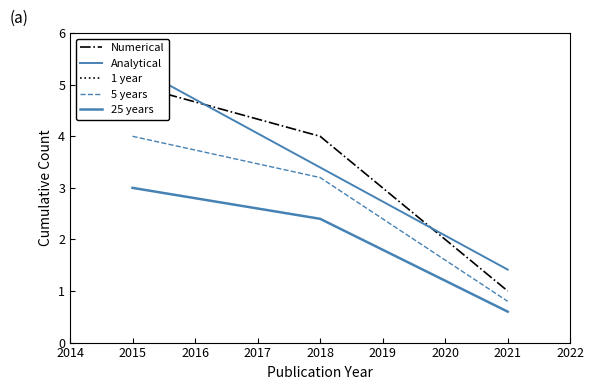

True or false: 1 year has more than 2 interior local peaks.

False